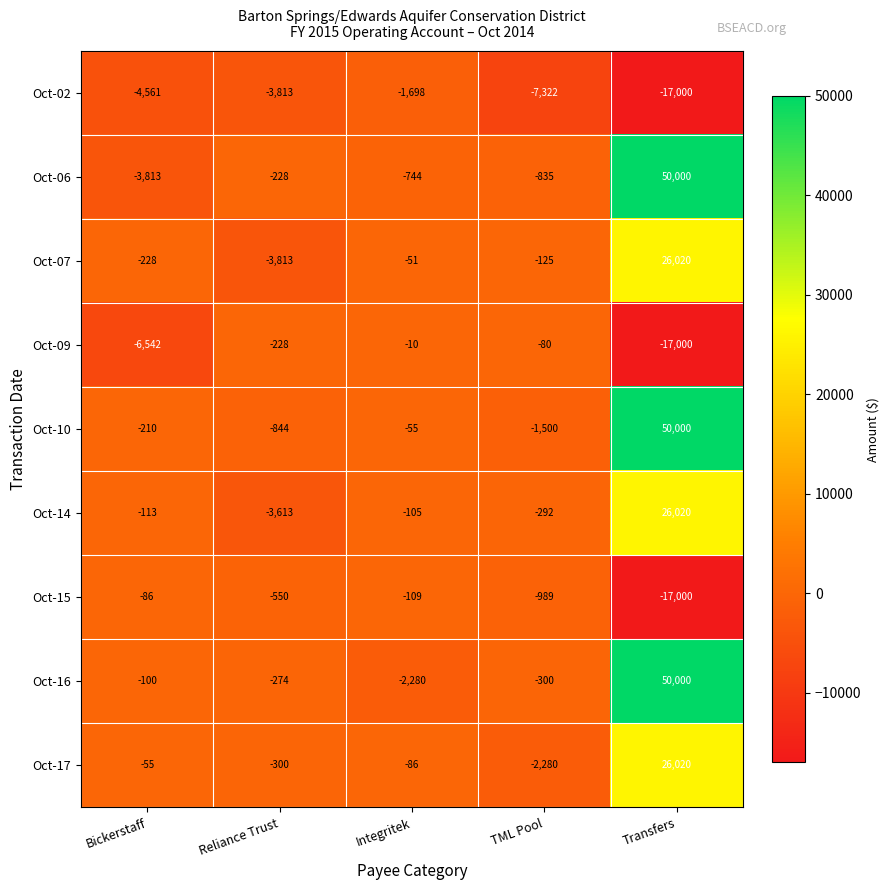

What is the greatest value displayed?

50000